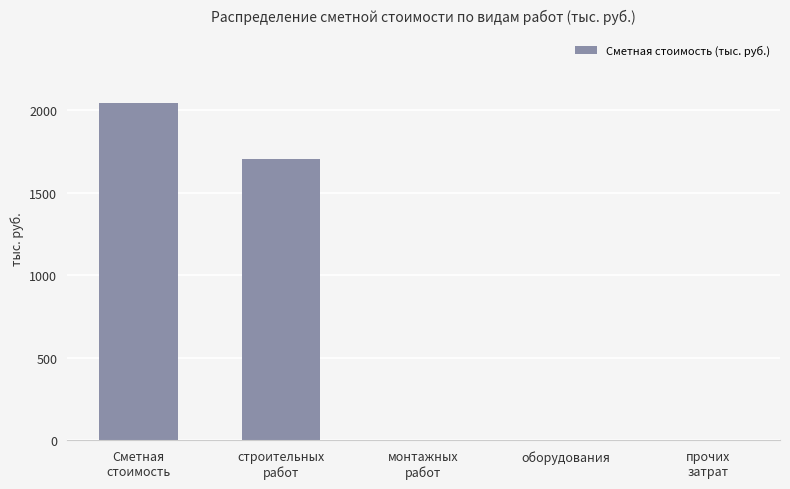

The chart shows a value of 685.7 at оборудования. True or false?

False